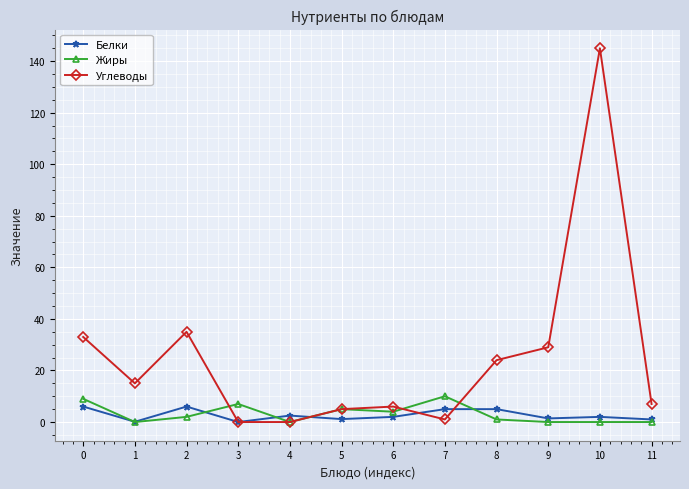

What is the average value of the Жиры series?

3.2